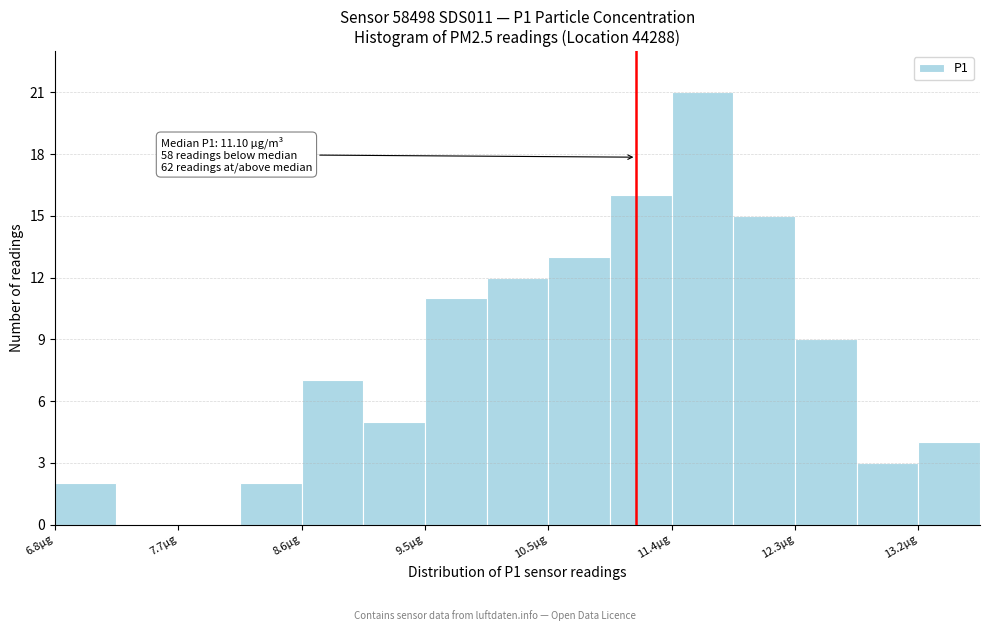

Over which range of the x-axis is the bar tallest?

11.4 to 11.8